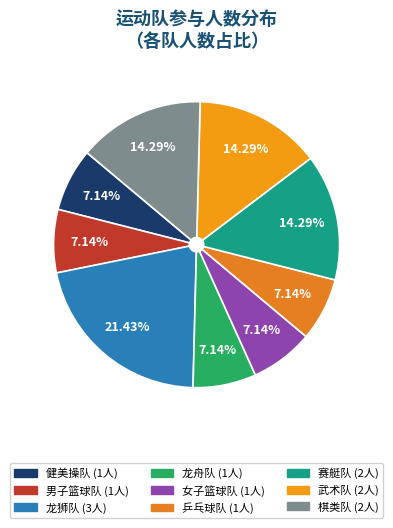

What is the change in value from 男子篮球队 to 赛艇队?

+1